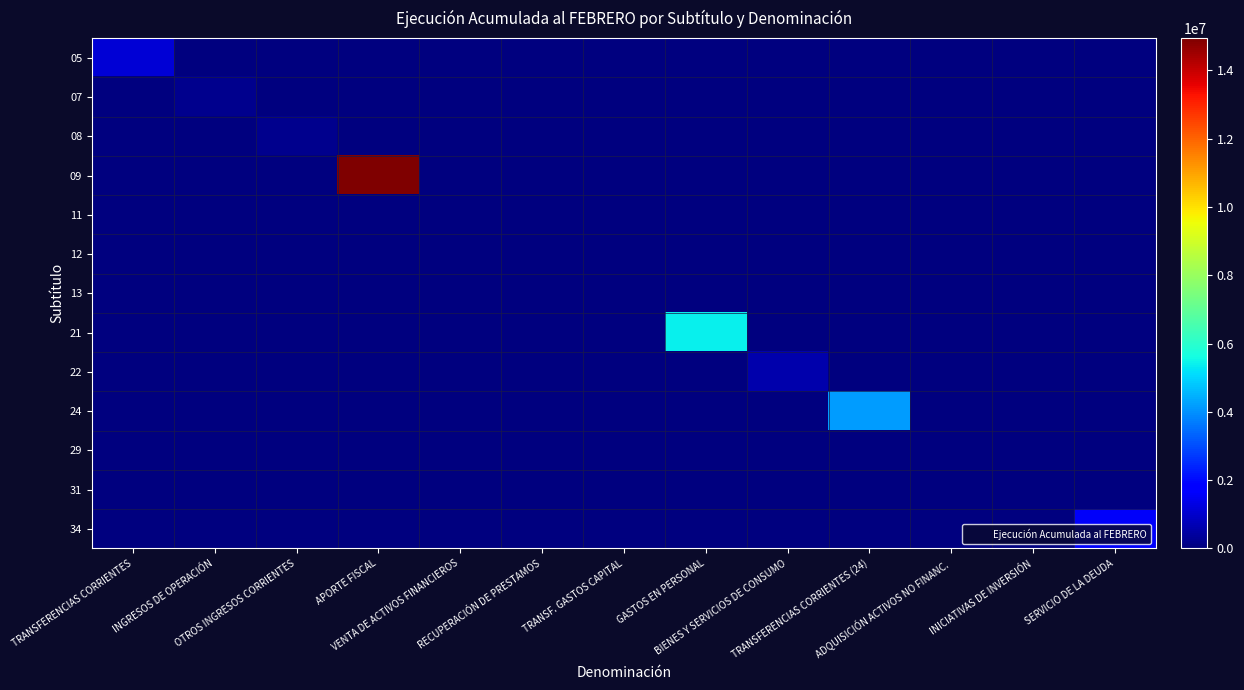

Reading right to left, list all the values displayed in this chart.

05: SERVICIO DE LA DEUDA=0	INICIATIVAS DE INVERSIÓN=0	ADQUISICIÓN ACTIVOS NO FINANC.=0	TRANSFERENCIAS CORRIENTES (24)=0	BIENES Y SERVICIOS DE CONSUMO=0	GASTOS EN PERSONAL=0	TRANSF. GASTOS CAPITAL=0	RECUPERACIÓN DE PRESTAMOS=0	VENTA DE ACTIVOS FINANCIEROS=0	APORTE FISCAL=0	OTROS INGRESOS CORRIENTES=0	INGRESOS DE OPERACIÓN=0	TRANSFERENCIAS CORRIENTES=1124630
07: SERVICIO DE LA DEUDA=0	INICIATIVAS DE INVERSIÓN=0	ADQUISICIÓN ACTIVOS NO FINANC.=0	TRANSFERENCIAS CORRIENTES (24)=0	BIENES Y SERVICIOS DE CONSUMO=0	GASTOS EN PERSONAL=0	TRANSF. GASTOS CAPITAL=0	RECUPERACIÓN DE PRESTAMOS=0	VENTA DE ACTIVOS FINANCIEROS=0	APORTE FISCAL=0	OTROS INGRESOS CORRIENTES=0	INGRESOS DE OPERACIÓN=215407	TRANSFERENCIAS CORRIENTES=0
08: SERVICIO DE LA DEUDA=0	INICIATIVAS DE INVERSIÓN=0	ADQUISICIÓN ACTIVOS NO FINANC.=0	TRANSFERENCIAS CORRIENTES (24)=0	BIENES Y SERVICIOS DE CONSUMO=0	GASTOS EN PERSONAL=0	TRANSF. GASTOS CAPITAL=0	RECUPERACIÓN DE PRESTAMOS=0	VENTA DE ACTIVOS FINANCIEROS=0	APORTE FISCAL=0	OTROS INGRESOS CORRIENTES=206379	INGRESOS DE OPERACIÓN=0	TRANSFERENCIAS CORRIENTES=0
09: SERVICIO DE LA DEUDA=0	INICIATIVAS DE INVERSIÓN=0	ADQUISICIÓN ACTIVOS NO FINANC.=0	TRANSFERENCIAS CORRIENTES (24)=0	BIENES Y SERVICIOS DE CONSUMO=0	GASTOS EN PERSONAL=0	TRANSF. GASTOS CAPITAL=0	RECUPERACIÓN DE PRESTAMOS=0	VENTA DE ACTIVOS FINANCIEROS=0	APORTE FISCAL=14943851	OTROS INGRESOS CORRIENTES=0	INGRESOS DE OPERACIÓN=0	TRANSFERENCIAS CORRIENTES=0
11: SERVICIO DE LA DEUDA=0	INICIATIVAS DE INVERSIÓN=0	ADQUISICIÓN ACTIVOS NO FINANC.=0	TRANSFERENCIAS CORRIENTES (24)=0	BIENES Y SERVICIOS DE CONSUMO=0	GASTOS EN PERSONAL=0	TRANSF. GASTOS CAPITAL=0	RECUPERACIÓN DE PRESTAMOS=0	VENTA DE ACTIVOS FINANCIEROS=0	APORTE FISCAL=0	OTROS INGRESOS CORRIENTES=0	INGRESOS DE OPERACIÓN=0	TRANSFERENCIAS CORRIENTES=0
12: SERVICIO DE LA DEUDA=0	INICIATIVAS DE INVERSIÓN=0	ADQUISICIÓN ACTIVOS NO FINANC.=0	TRANSFERENCIAS CORRIENTES (24)=0	BIENES Y SERVICIOS DE CONSUMO=0	GASTOS EN PERSONAL=0	TRANSF. GASTOS CAPITAL=0	RECUPERACIÓN DE PRESTAMOS=4705	VENTA DE ACTIVOS FINANCIEROS=0	APORTE FISCAL=0	OTROS INGRESOS CORRIENTES=0	INGRESOS DE OPERACIÓN=0	TRANSFERENCIAS CORRIENTES=0
13: SERVICIO DE LA DEUDA=0	INICIATIVAS DE INVERSIÓN=0	ADQUISICIÓN ACTIVOS NO FINANC.=0	TRANSFERENCIAS CORRIENTES (24)=0	BIENES Y SERVICIOS DE CONSUMO=0	GASTOS EN PERSONAL=0	TRANSF. GASTOS CAPITAL=0	RECUPERACIÓN DE PRESTAMOS=0	VENTA DE ACTIVOS FINANCIEROS=0	APORTE FISCAL=0	OTROS INGRESOS CORRIENTES=0	INGRESOS DE OPERACIÓN=0	TRANSFERENCIAS CORRIENTES=0
21: SERVICIO DE LA DEUDA=0	INICIATIVAS DE INVERSIÓN=0	ADQUISICIÓN ACTIVOS NO FINANC.=0	TRANSFERENCIAS CORRIENTES (24)=0	BIENES Y SERVICIOS DE CONSUMO=0	GASTOS EN PERSONAL=5406061	TRANSF. GASTOS CAPITAL=0	RECUPERACIÓN DE PRESTAMOS=0	VENTA DE ACTIVOS FINANCIEROS=0	APORTE FISCAL=0	OTROS INGRESOS CORRIENTES=0	INGRESOS DE OPERACIÓN=0	TRANSFERENCIAS CORRIENTES=0
22: SERVICIO DE LA DEUDA=0	INICIATIVAS DE INVERSIÓN=0	ADQUISICIÓN ACTIVOS NO FINANC.=0	TRANSFERENCIAS CORRIENTES (24)=0	BIENES Y SERVICIOS DE CONSUMO=598636	GASTOS EN PERSONAL=0	TRANSF. GASTOS CAPITAL=0	RECUPERACIÓN DE PRESTAMOS=0	VENTA DE ACTIVOS FINANCIEROS=0	APORTE FISCAL=0	OTROS INGRESOS CORRIENTES=0	INGRESOS DE OPERACIÓN=0	TRANSFERENCIAS CORRIENTES=0
24: SERVICIO DE LA DEUDA=0	INICIATIVAS DE INVERSIÓN=0	ADQUISICIÓN ACTIVOS NO FINANC.=0	TRANSFERENCIAS CORRIENTES (24)=4198609	BIENES Y SERVICIOS DE CONSUMO=0	GASTOS EN PERSONAL=0	TRANSF. GASTOS CAPITAL=0	RECUPERACIÓN DE PRESTAMOS=0	VENTA DE ACTIVOS FINANCIEROS=0	APORTE FISCAL=0	OTROS INGRESOS CORRIENTES=0	INGRESOS DE OPERACIÓN=0	TRANSFERENCIAS CORRIENTES=0
29: SERVICIO DE LA DEUDA=0	INICIATIVAS DE INVERSIÓN=0	ADQUISICIÓN ACTIVOS NO FINANC.=18506	TRANSFERENCIAS CORRIENTES (24)=0	BIENES Y SERVICIOS DE CONSUMO=0	GASTOS EN PERSONAL=0	TRANSF. GASTOS CAPITAL=0	RECUPERACIÓN DE PRESTAMOS=0	VENTA DE ACTIVOS FINANCIEROS=0	APORTE FISCAL=0	OTROS INGRESOS CORRIENTES=0	INGRESOS DE OPERACIÓN=0	TRANSFERENCIAS CORRIENTES=0
31: SERVICIO DE LA DEUDA=0	INICIATIVAS DE INVERSIÓN=0	ADQUISICIÓN ACTIVOS NO FINANC.=0	TRANSFERENCIAS CORRIENTES (24)=0	BIENES Y SERVICIOS DE CONSUMO=0	GASTOS EN PERSONAL=0	TRANSF. GASTOS CAPITAL=0	RECUPERACIÓN DE PRESTAMOS=0	VENTA DE ACTIVOS FINANCIEROS=0	APORTE FISCAL=0	OTROS INGRESOS CORRIENTES=0	INGRESOS DE OPERACIÓN=0	TRANSFERENCIAS CORRIENTES=0
34: SERVICIO DE LA DEUDA=1585209	INICIATIVAS DE INVERSIÓN=0	ADQUISICIÓN ACTIVOS NO FINANC.=0	TRANSFERENCIAS CORRIENTES (24)=0	BIENES Y SERVICIOS DE CONSUMO=0	GASTOS EN PERSONAL=0	TRANSF. GASTOS CAPITAL=0	RECUPERACIÓN DE PRESTAMOS=0	VENTA DE ACTIVOS FINANCIEROS=0	APORTE FISCAL=0	OTROS INGRESOS CORRIENTES=0	INGRESOS DE OPERACIÓN=0	TRANSFERENCIAS CORRIENTES=0